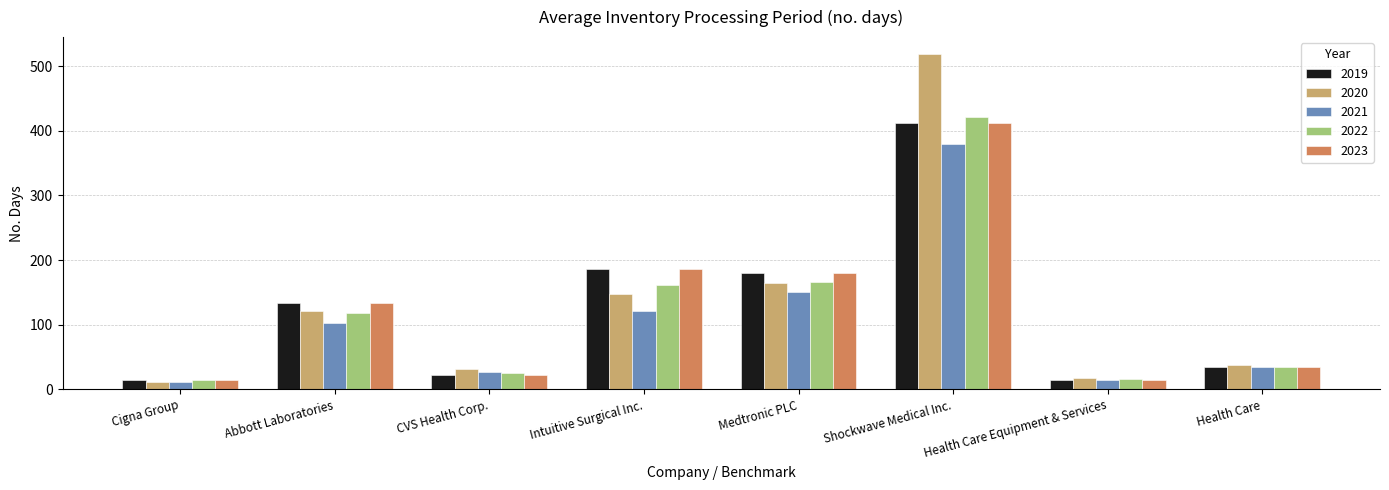

What is the spread (max minus min) of values at Health Care?

3